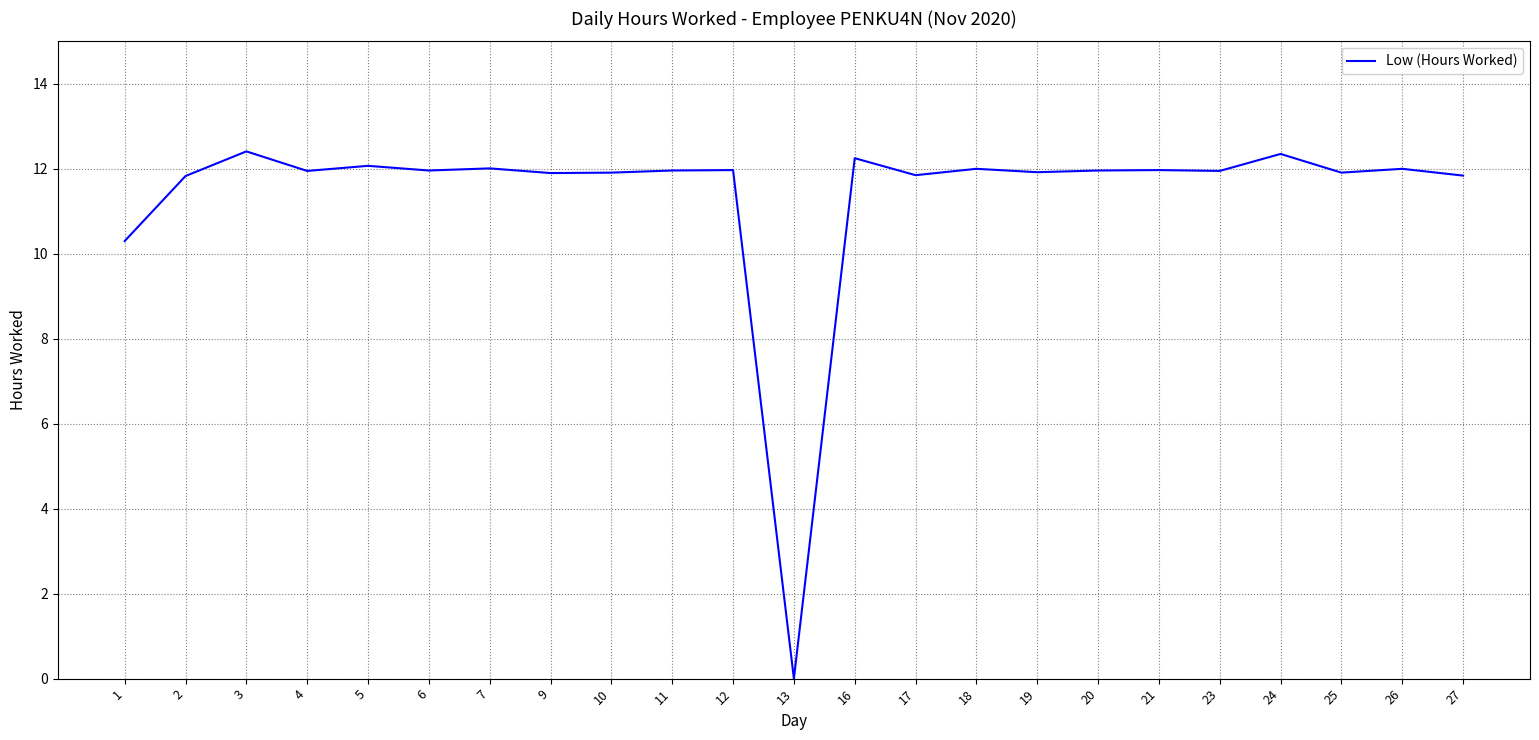

What is the ratio of the value at 25 to the value at 5?

1.0